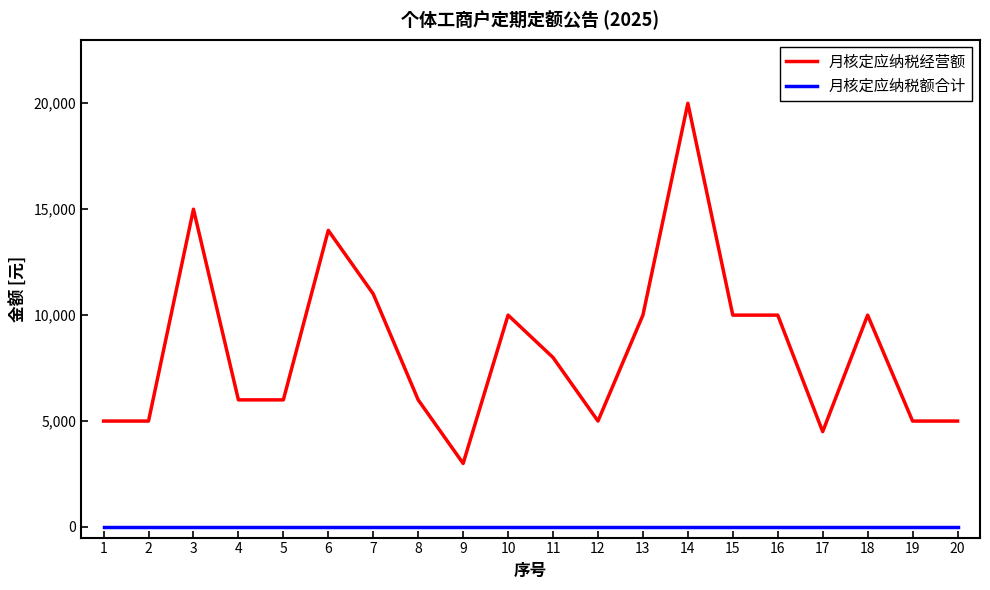

At which category does 月核定应纳税经营额 reach its first local peak?

3